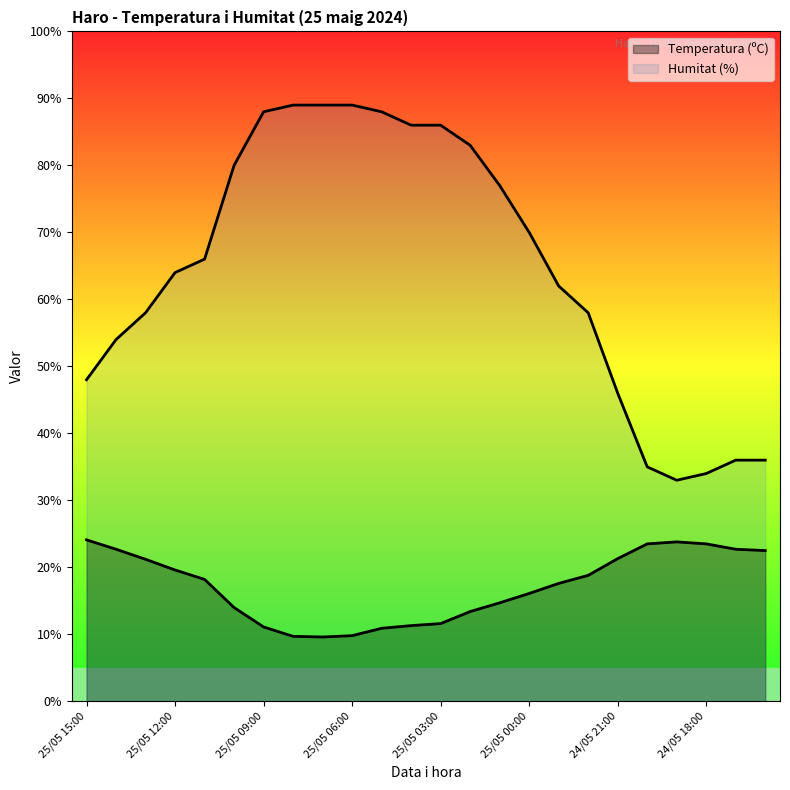

Reading left to right, transcribe all the data shown in this chart.

Temperatura (ºC): 25/05 15:00=24.1	25/05 14:00=22.7	25/05 13:00=21.2	25/05 12:00=19.6	25/05 11:00=18.2	25/05 10:00=14.0	25/05 09:00=11.1	25/05 08:00=9.7	25/05 07:00=9.6	25/05 06:00=9.8	25/05 05:00=10.9	25/05 04:00=11.3	25/05 03:00=11.6	25/05 02:00=13.4	25/05 01:00=14.7	25/05 00:00=16.1	24/05 23:00=17.6	24/05 22:00=18.8	24/05 21:00=21.3	24/05 20:00=23.5	24/05 19:00=23.8	24/05 18:00=23.5	24/05 17:00=22.7	24/05 16:00=22.5
Humitat (%): 25/05 15:00=48.0	25/05 14:00=54.0	25/05 13:00=58.0	25/05 12:00=64.0	25/05 11:00=66.0	25/05 10:00=80.0	25/05 09:00=88.0	25/05 08:00=89.0	25/05 07:00=89.0	25/05 06:00=89.0	25/05 05:00=88.0	25/05 04:00=86.0	25/05 03:00=86.0	25/05 02:00=83.0	25/05 01:00=77.0	25/05 00:00=70.0	24/05 23:00=62.0	24/05 22:00=58.0	24/05 21:00=46.0	24/05 20:00=35.0	24/05 19:00=33.0	24/05 18:00=34.0	24/05 17:00=36.0	24/05 16:00=36.0